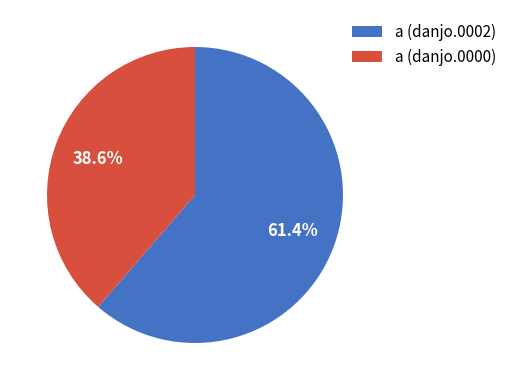

What is the ratio of the value at a (danjo.0000) to the value at a (danjo.0002)?

0.6